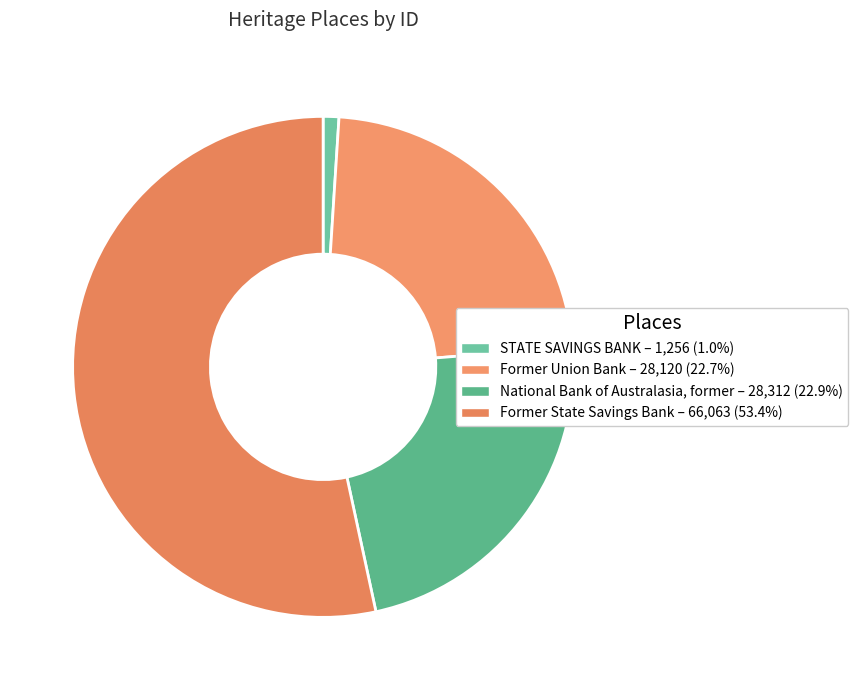

To the nearest percent, what is the difference between the Former State Savings Bank and National Bank of Australasia, former slice percentages?

31%